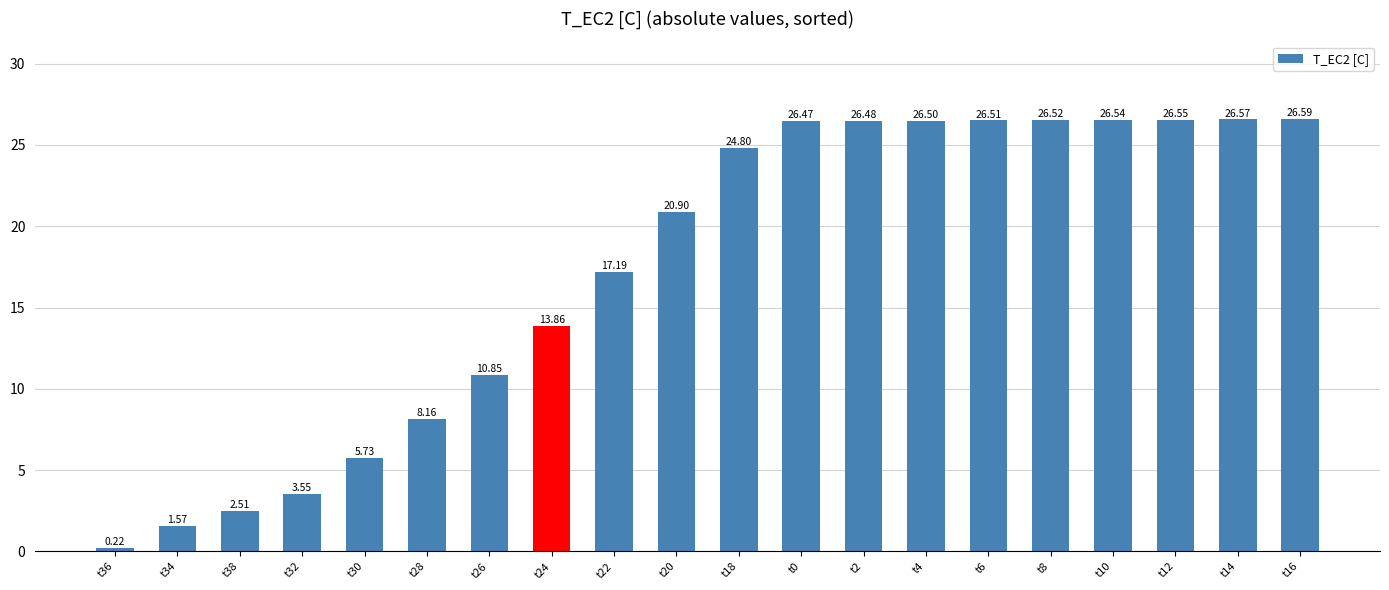

Rank the categories by value from highest to lowest.

t16, t14, t12, t10, t8, t6, t4, t2, t0, t18, t20, t22, t24, t26, t28, t30, t32, t38, t34, t36